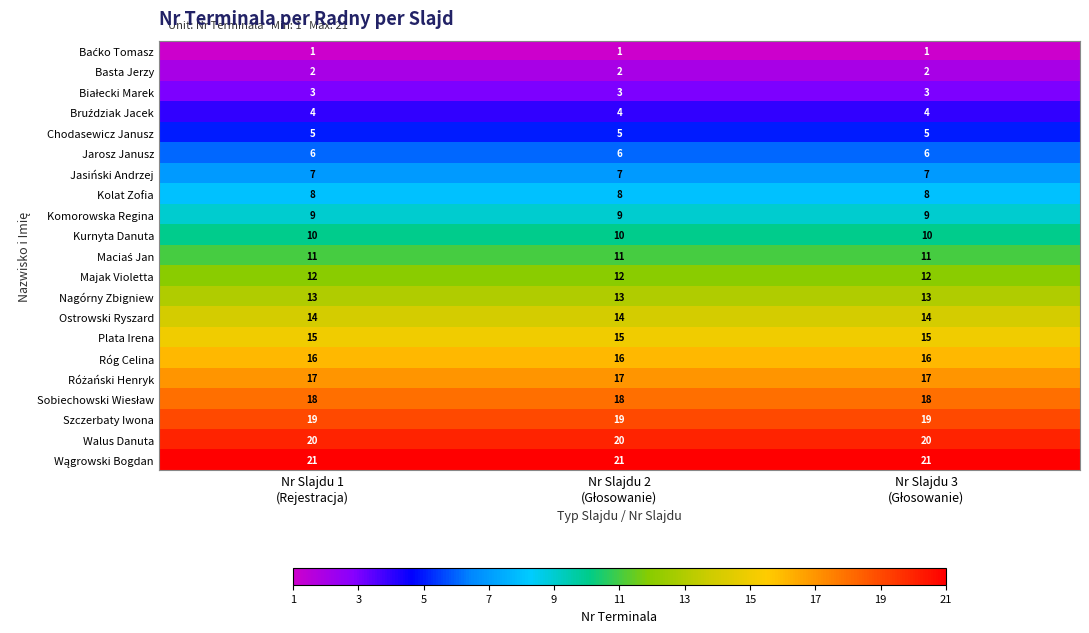

What is the sum of all Kolat Zofia values?

24